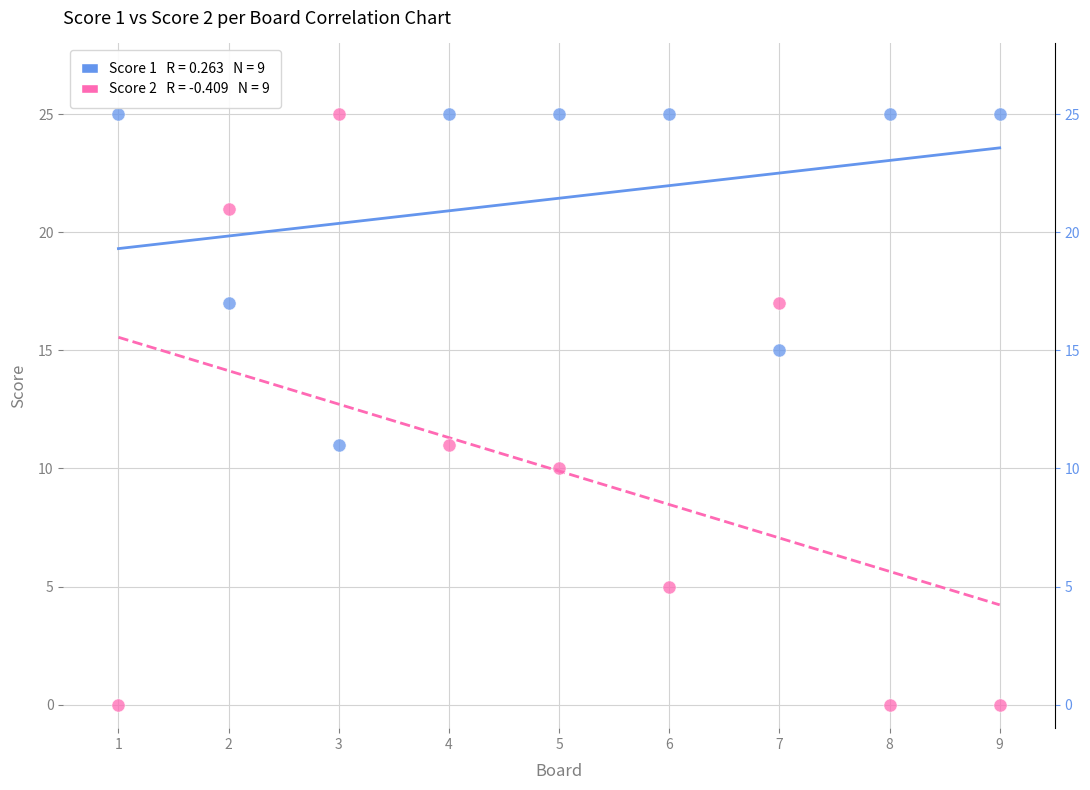

Across all data points, what is the range of Y values (max minus min)?

25